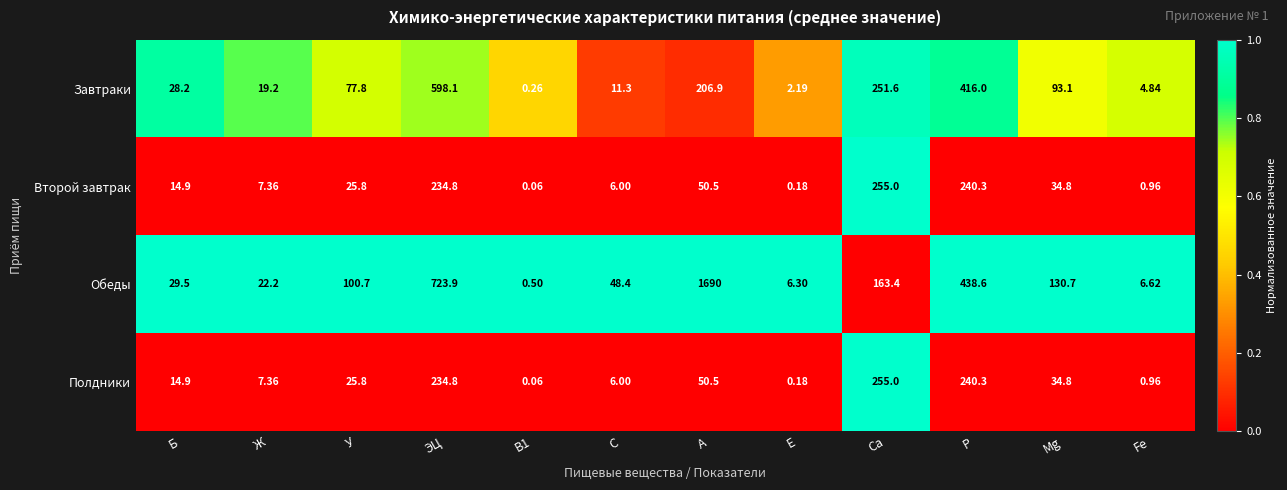

At which label does Завтраки first exceed 77?

У